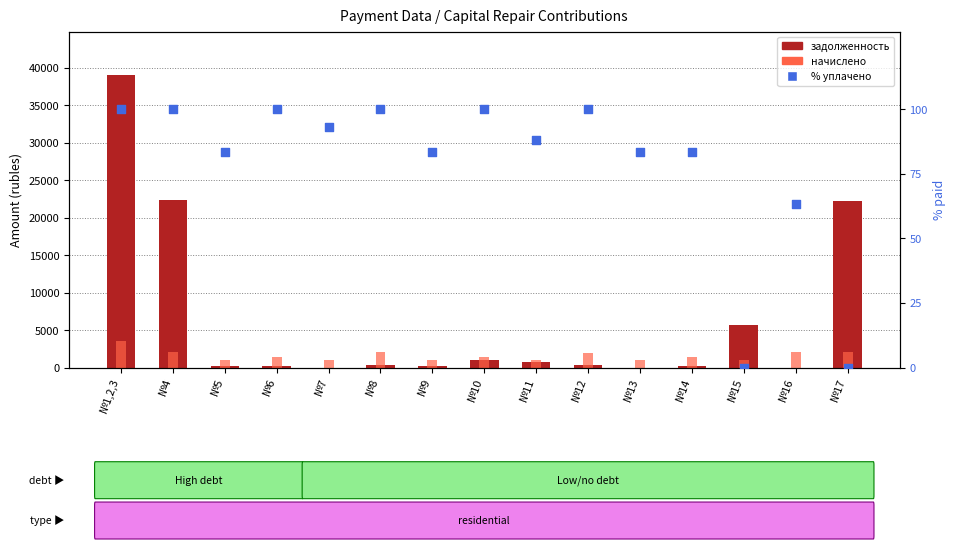

Is the value of начислено at №9 greater than the value of % уплачено at №8?

Yes